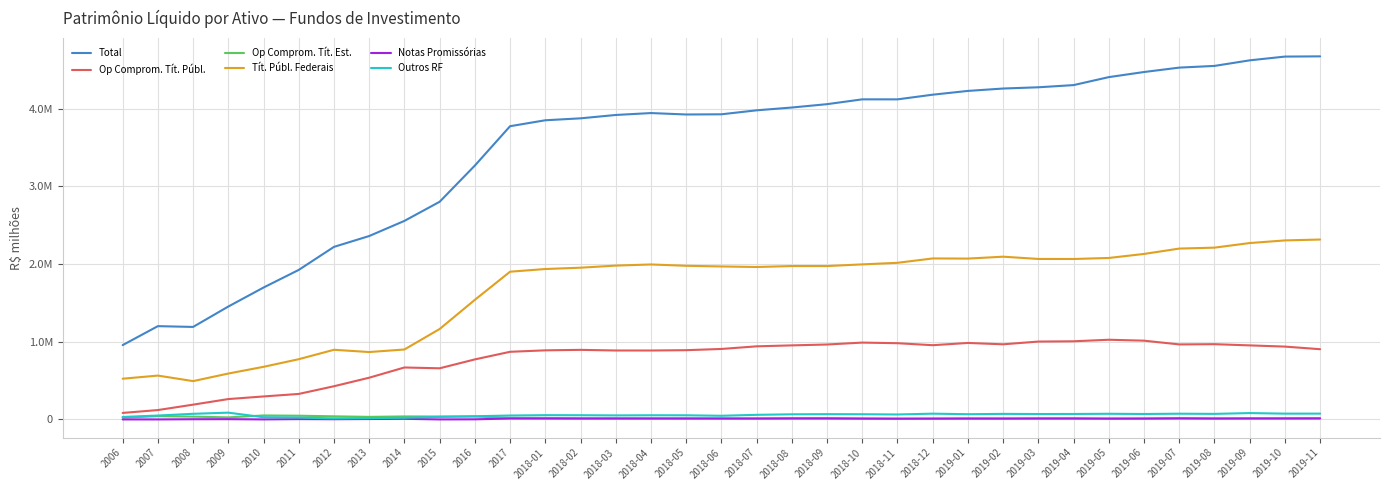

What is the sum of all Tít. Públ. Federais values?

58543706.8